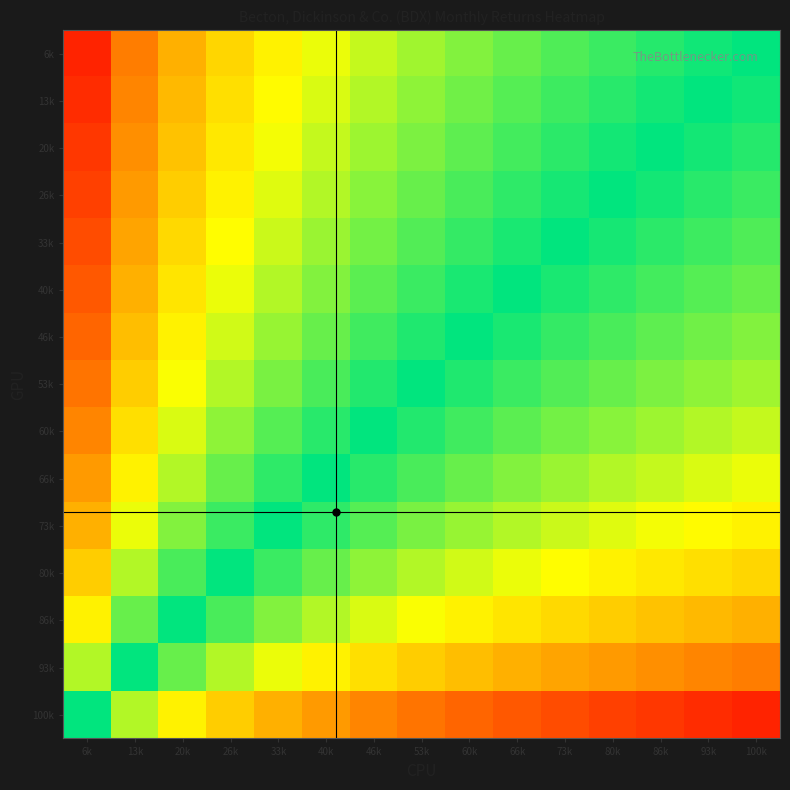

List the series in order of their peak value, lowest first.

100k, 93k, 86k, 80k, 73k, 66k, 60k, 53k, 46k, 40k, 33k, 26k, 20k, 13k, 6k